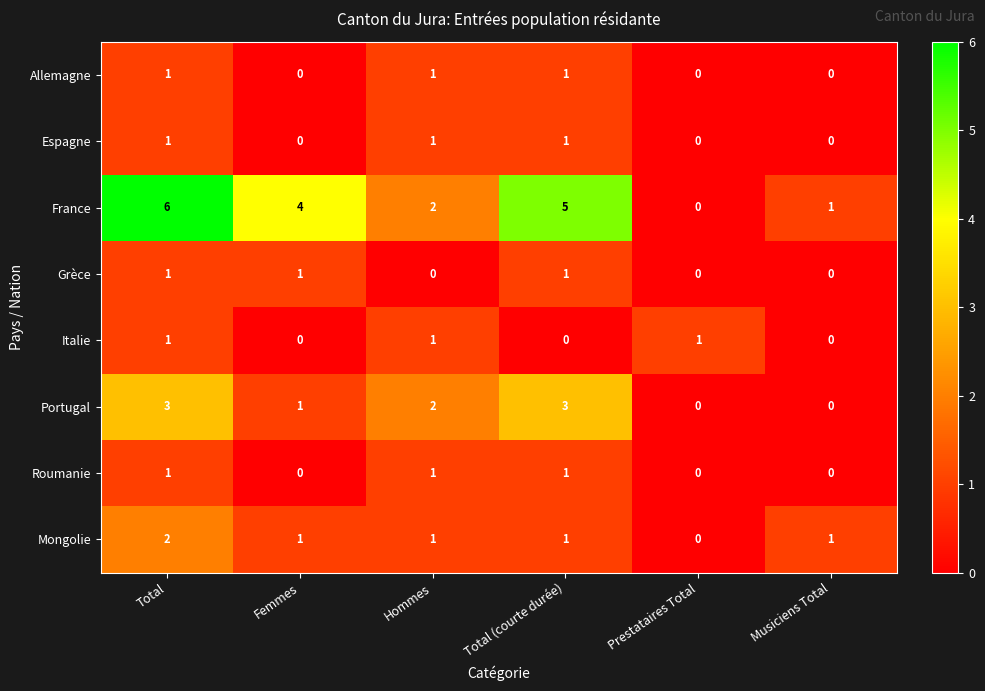

Where is Portugal nearest to the value 1?

Femmes